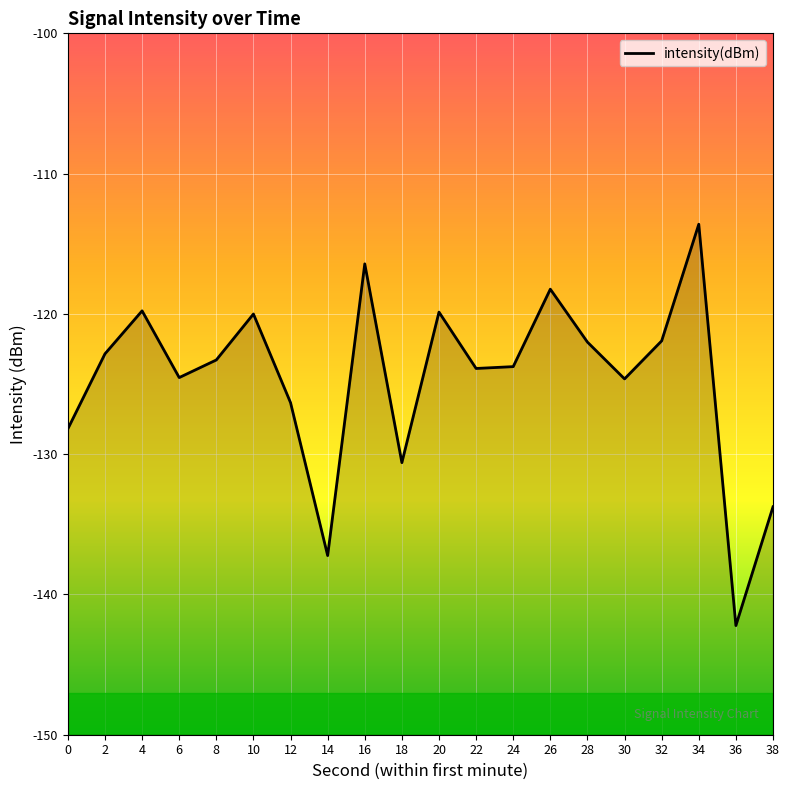

What is the change in value from 4 to 20?

-0.1